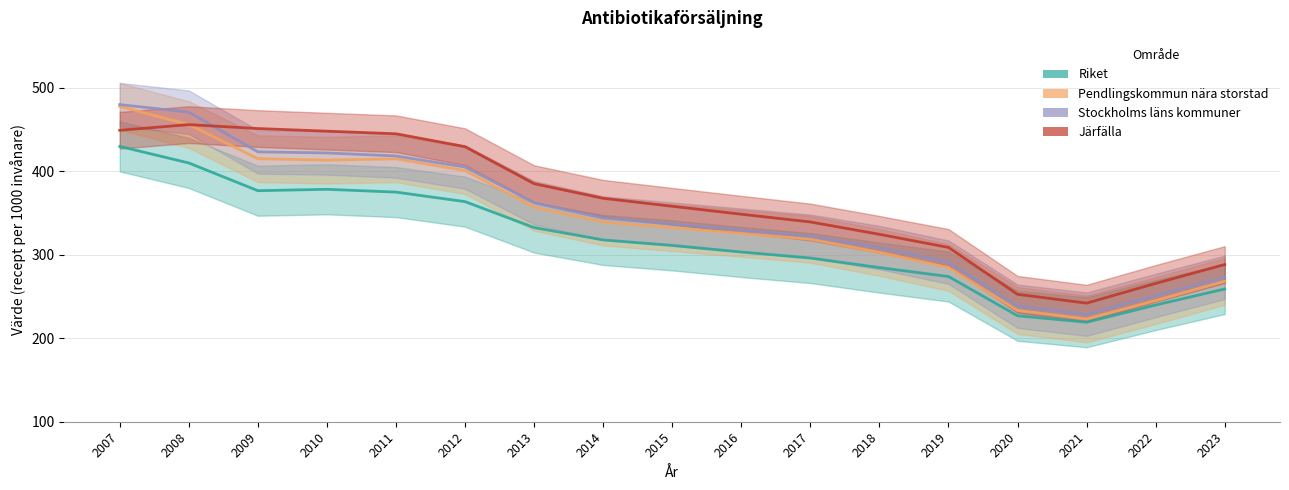

Reading left to right, what are all the values shown in this chart?

Riket: 2007=430.0	2008=410.1	2009=376.9	2010=378.5	2011=375.2	2012=363.8	2013=332.7	2014=317.9	2015=311.3	2016=303.4	2017=296.2	2018=284.7	2019=274.0	2020=227.0	2021=219.2	2022=239.9	2023=259.0
Pendlingskommun nära storstad: 2007=477.9	2008=456.1	2009=415.2	2010=413.5	2011=415.1	2012=401.0	2013=357.1	2014=339.3	2015=332.5	2016=325.8	2017=318.7	2018=302.9	2019=284.9	2020=233.3	2021=223.2	2022=245.2	2023=268.3
Stockholms läns kommuner: 2007=480.0	2008=471.0	2009=423.4	2010=422.1	2011=418.5	2012=405.2	2013=362.4	2014=344.1	2015=336.8	2016=329.5	2017=322.3	2018=308.7	2019=291.2	2020=238.4	2021=228.9	2022=251.3	2023=273.1
Järfälla: 2007=449.3	2008=456.1	2009=451.4	2010=448.2	2011=445.1	2012=429.6	2013=385.3	2014=367.8	2015=358.2	2016=348.7	2017=339.4	2018=324.6	2019=308.9	2020=252.7	2021=242.1	2022=265.8	2023=288.4